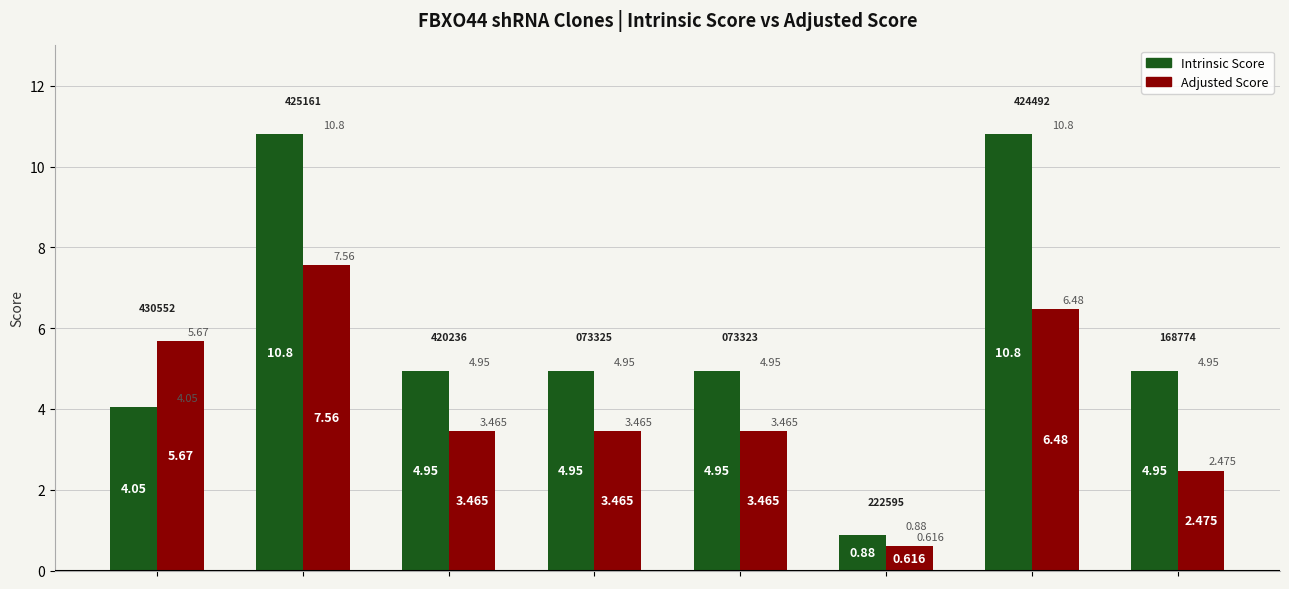

Count the number of data series in this chart.

2